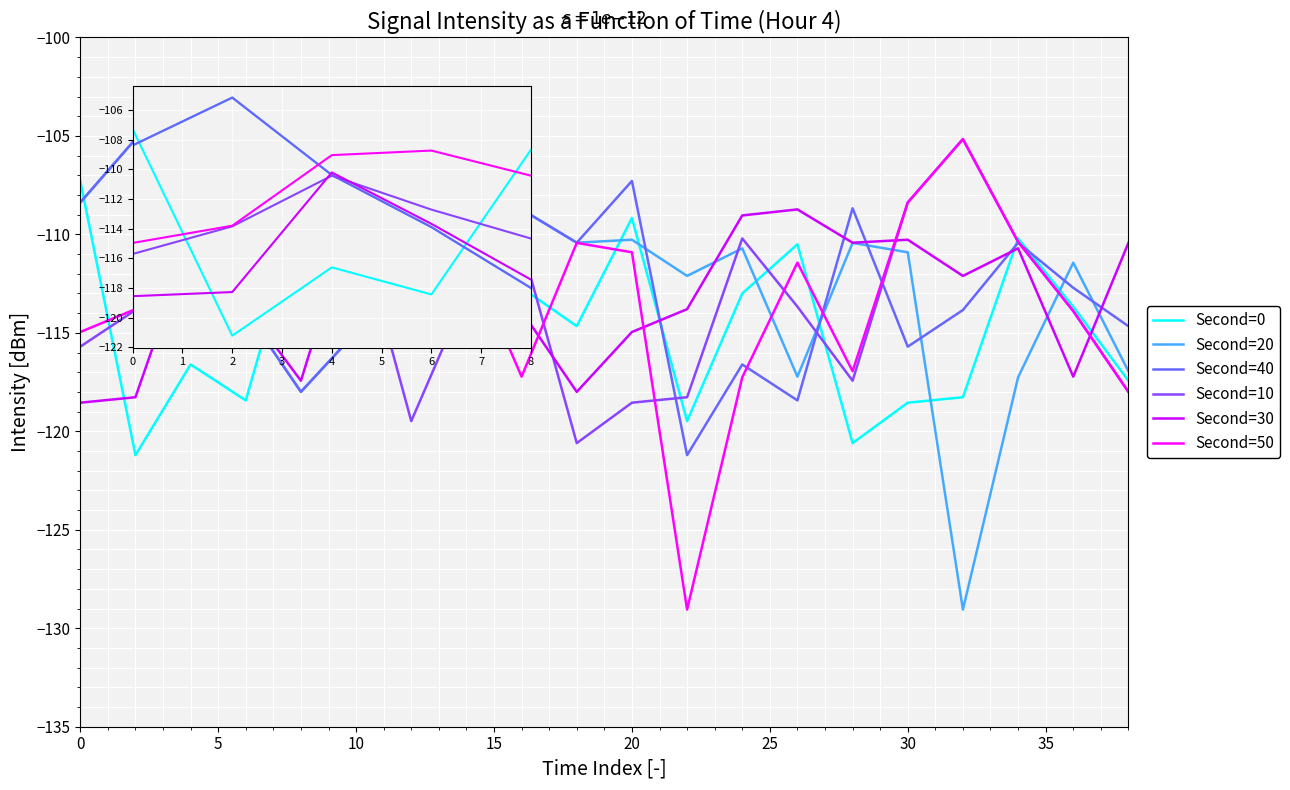

What is the maximum value for Second=30?

-105.2